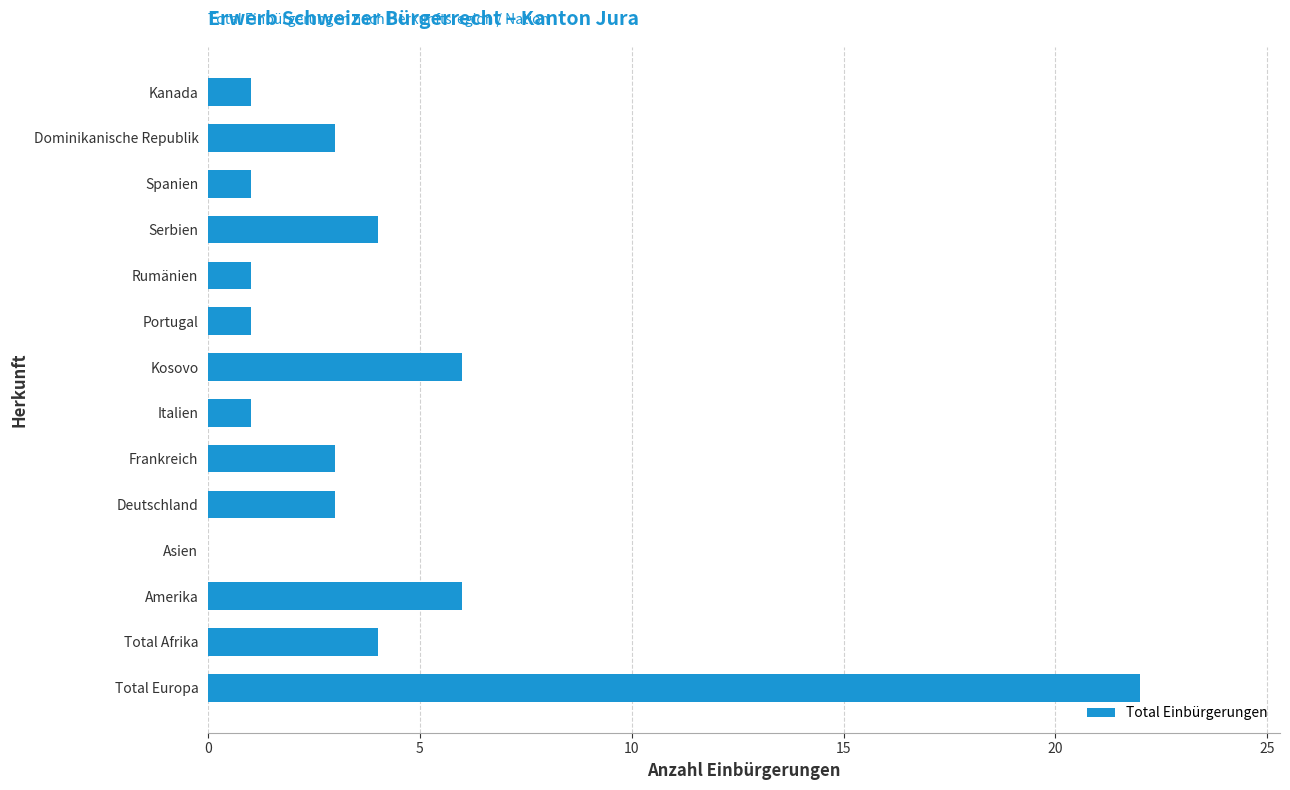

Reading top to bottom, what are all the values shown in this chart?

Kanada=1	Dominikanische Republik=3	Spanien=1	Serbien=4	Rumänien=1	Portugal=1	Kosovo=6	Italien=1	Frankreich=3	Deutschland=3	Asien=0	Amerika=6	Total Afrika=4	Total Europa=22